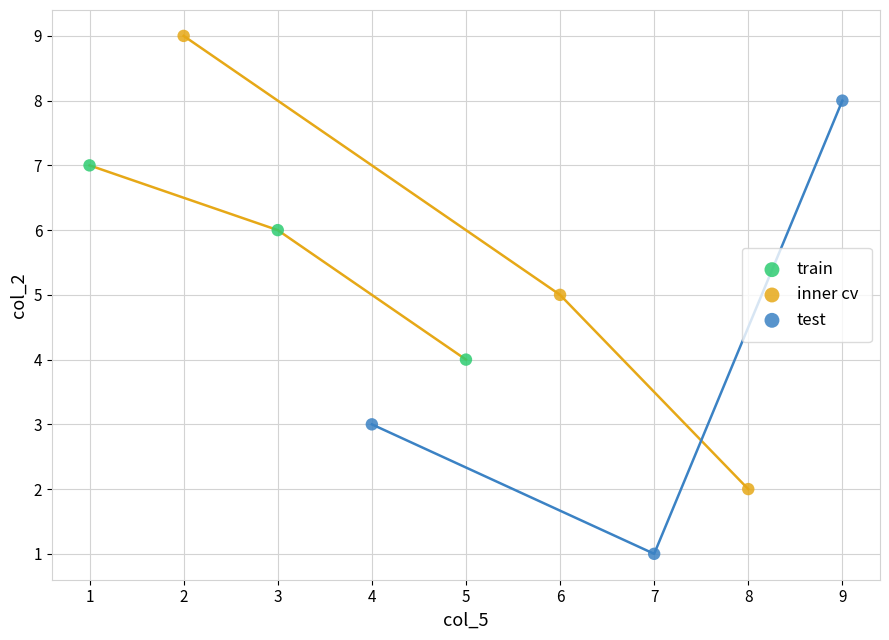

Which series contains the highest Y value?

inner cv